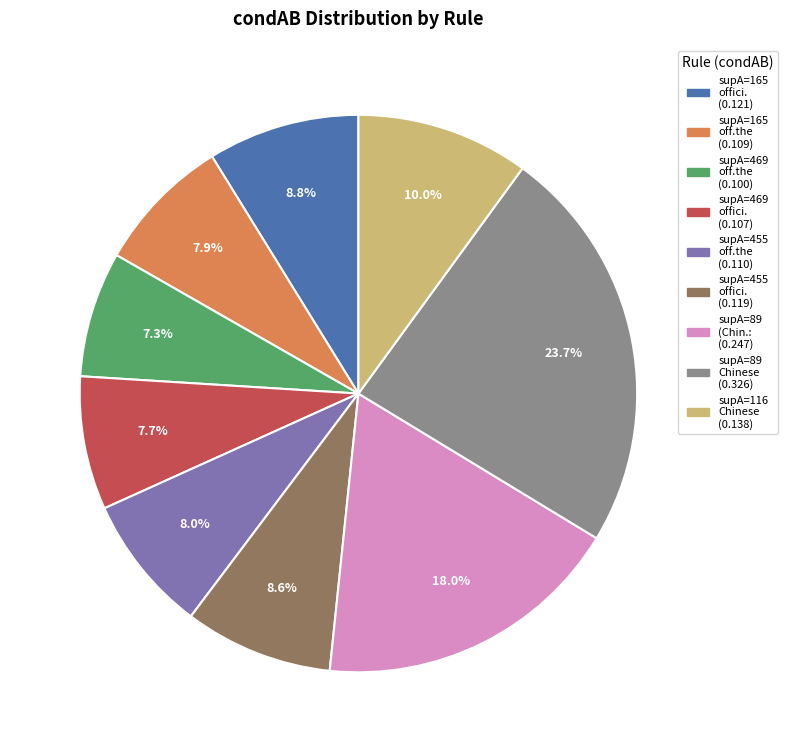

Is there a majority slice in this chart?

No